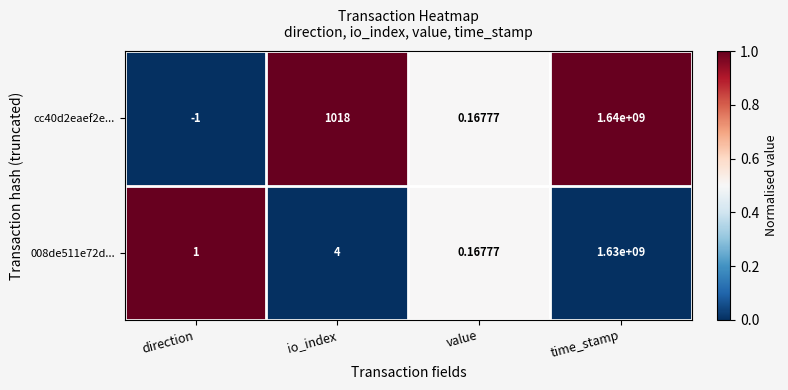

Rank the categories by 008de511e72d... value from highest to lowest.

time_stamp, io_index, direction, value